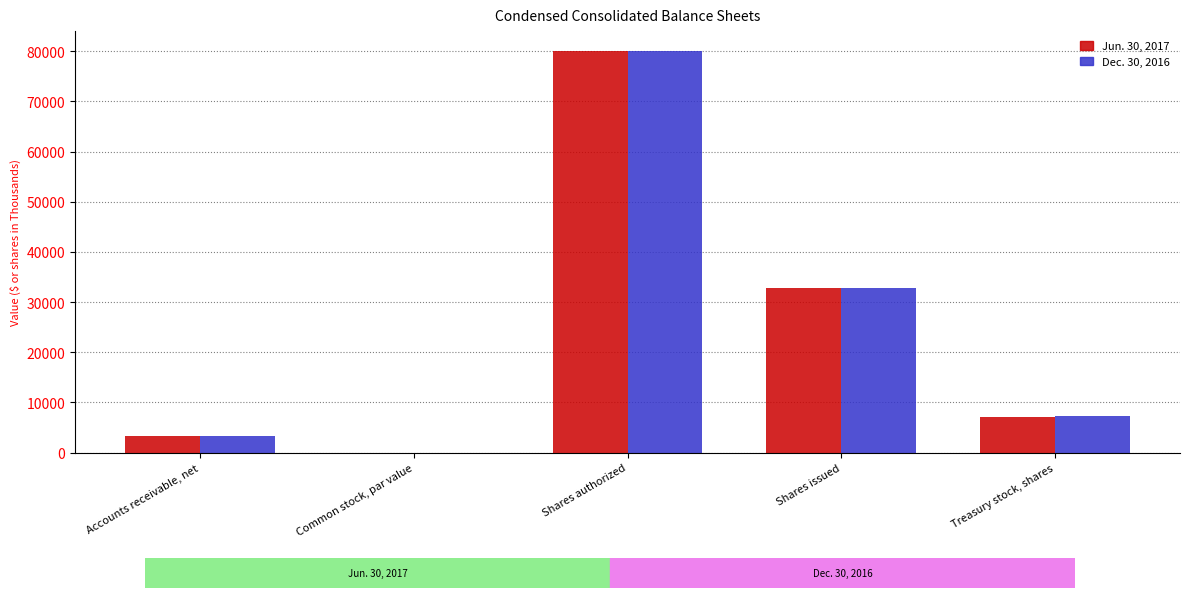

What is the greatest value displayed?

80000.0